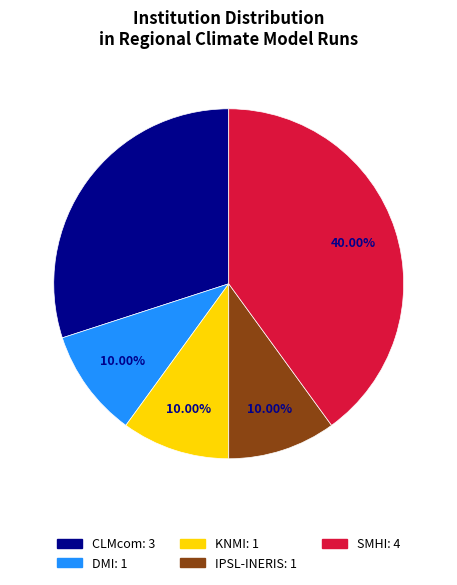

Does CLMcom account for over 50% of the chart?

No